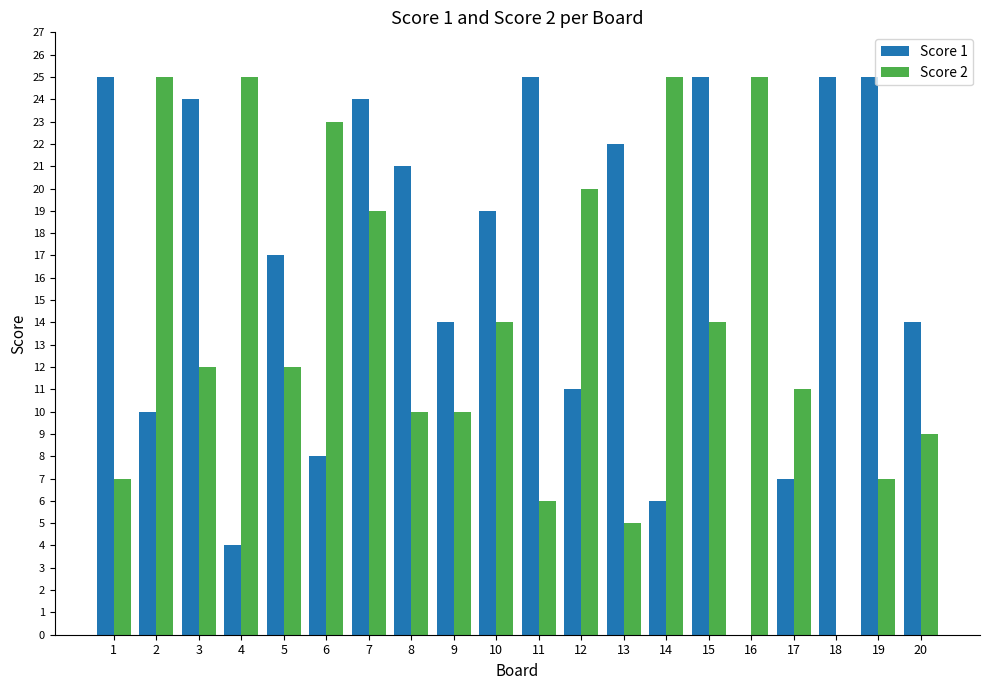

What is the maximum value for Score 2?

25